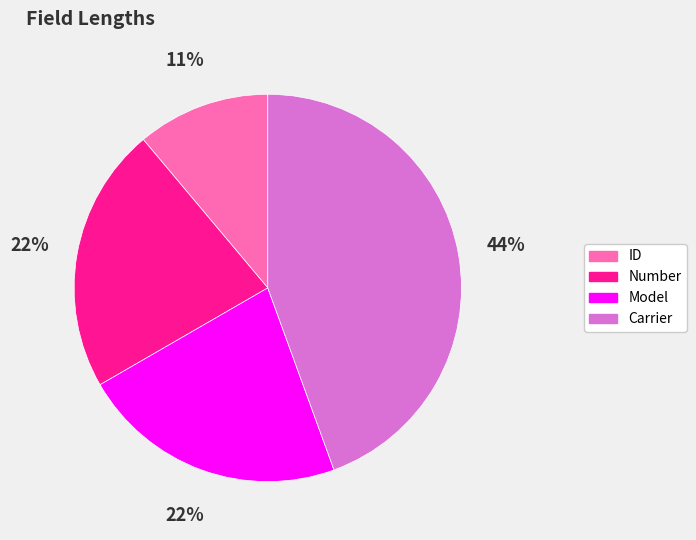

Which category has the smallest portion of the pie?

ID